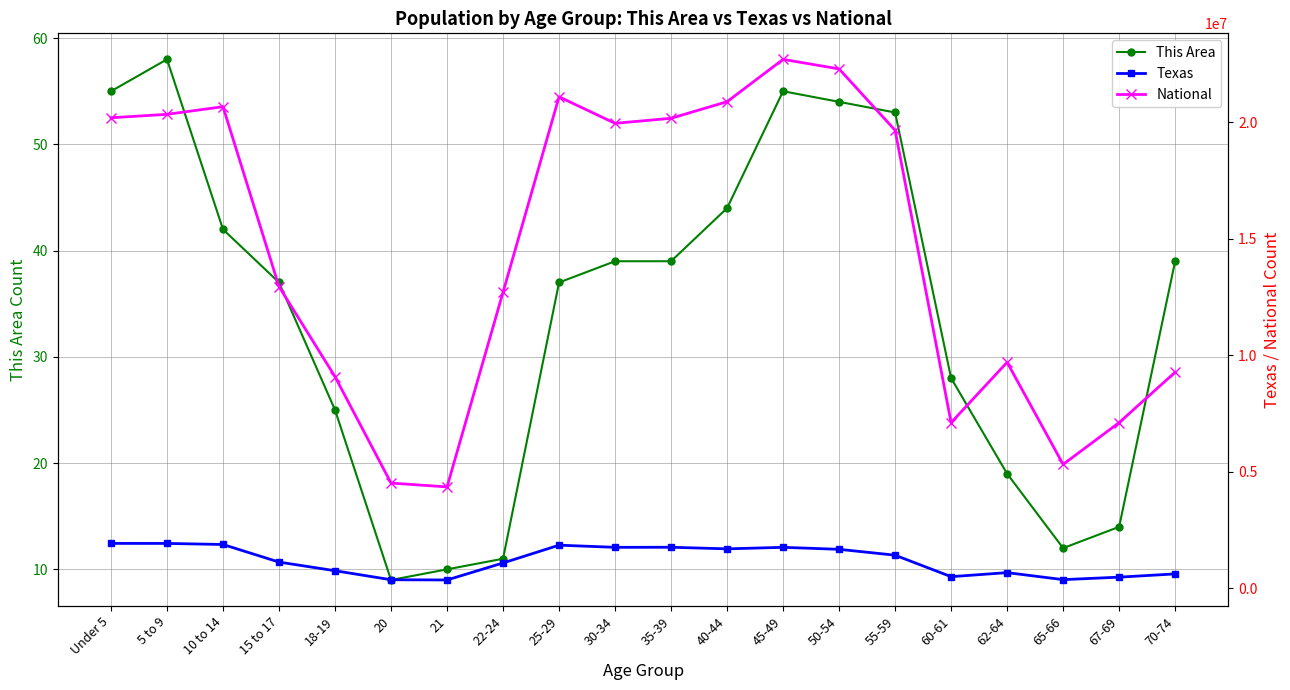

The value of Texas at 62-64 is 674244. True or false?

True